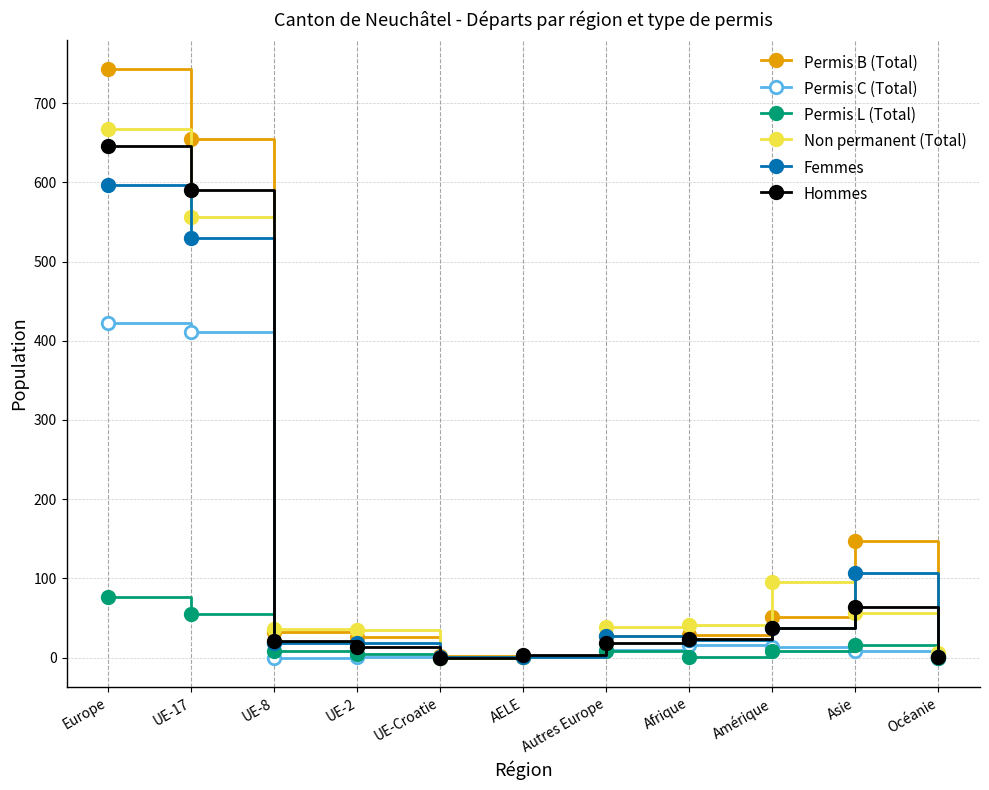

Where does the Permis B (Total) series first go above 29?

Europe